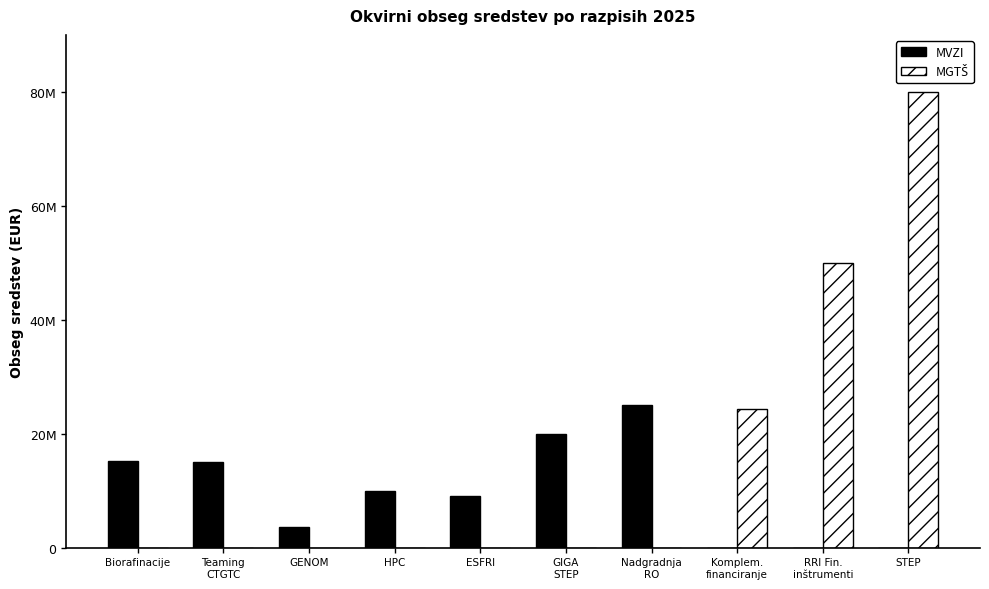

What is the sum of the MGTŠ values at STEP and Komplem.
financiranje?

104400000.0